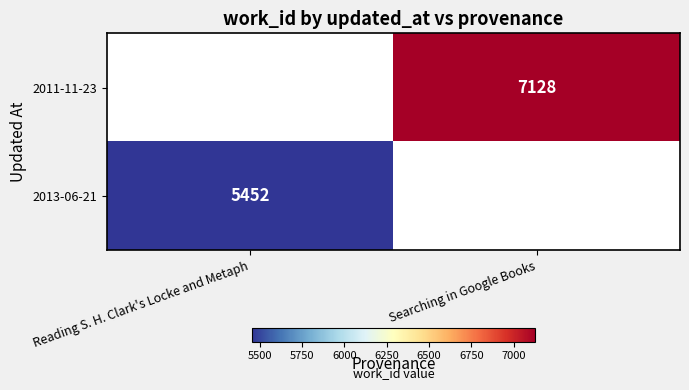

True or false: 2013-06-21 has a value of 8586.6 at Reading S. H. Clark's Locke and Metaph.

False